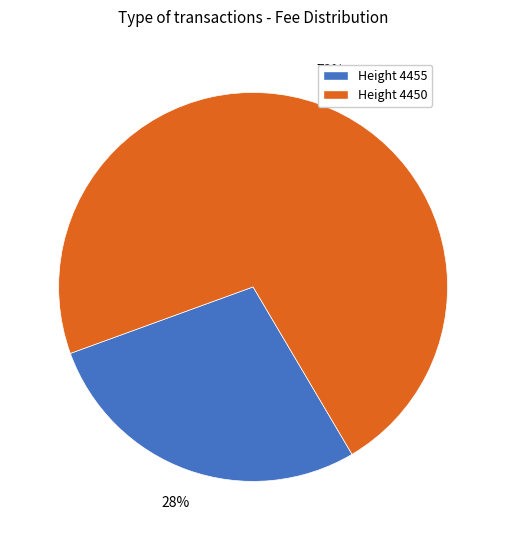

Does any single category account for the majority?

Yes